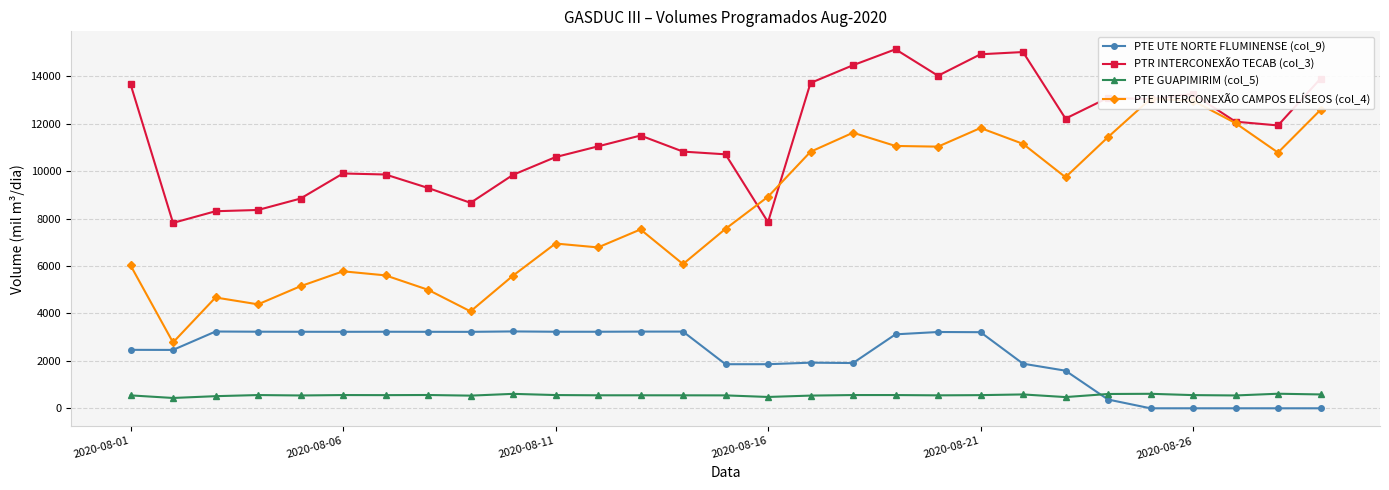

Rank the series by their maximum value, from highest to lowest.

PTR INTERCONEXÃO TECAB (col_3), PTE INTERCONEXÃO CAMPOS ELÍSEOS (col_4), PTE UTE NORTE FLUMINENSE (col_9), PTE GUAPIMIRIM (col_5)